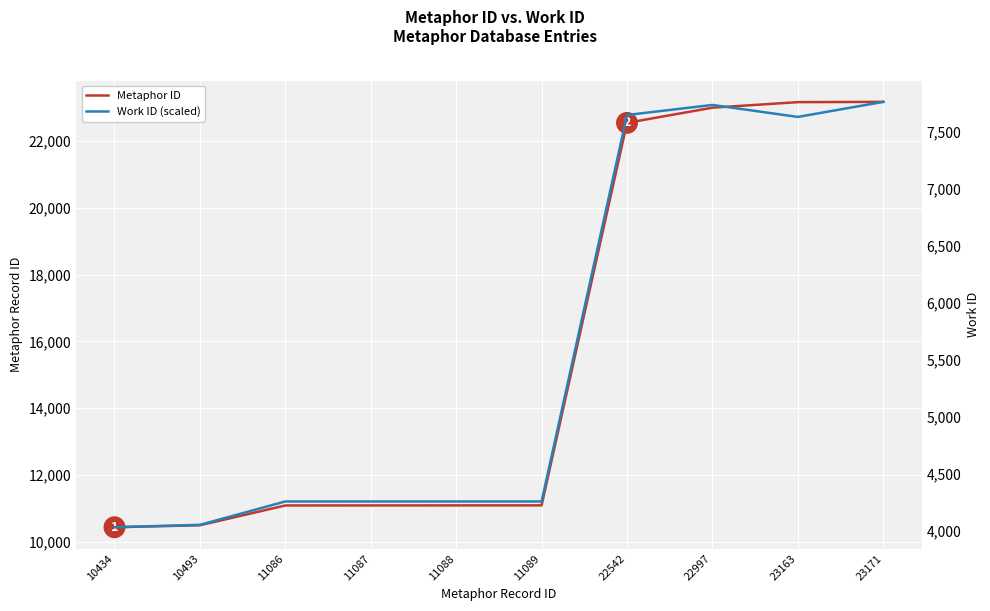

What is the value of the Work ID (scaled) point at the 10th from the left?

7758